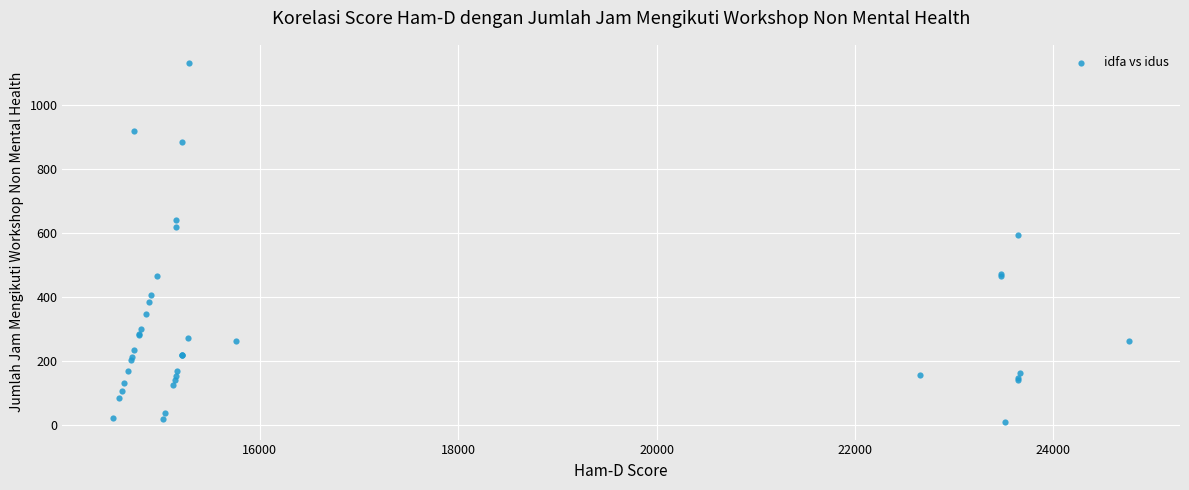

What Y value in the scatter plot is closest to 572?

596